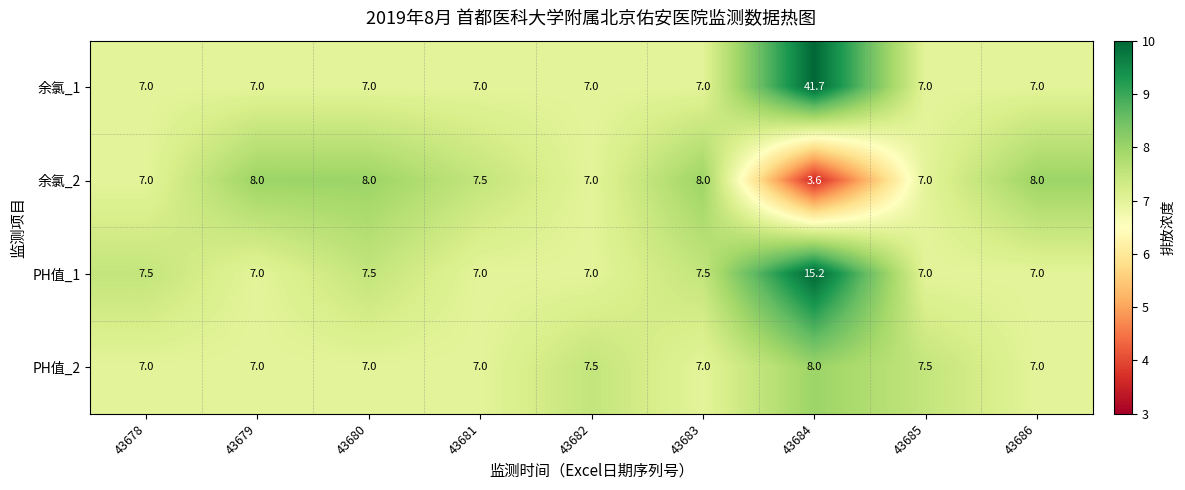

What is the difference between the PH值_1 values at 43680 and 43684?

7.7